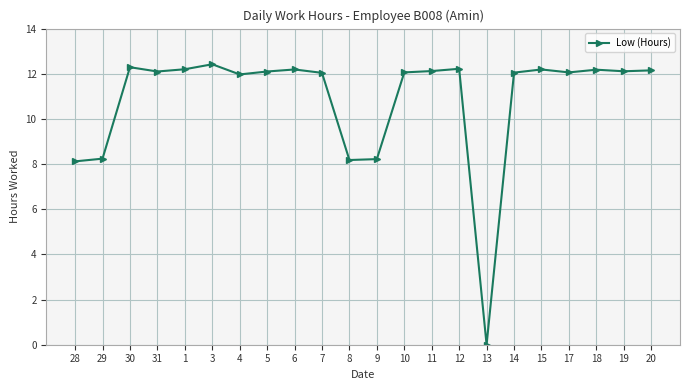

What is the difference between the second highest and minimum values?

12.3